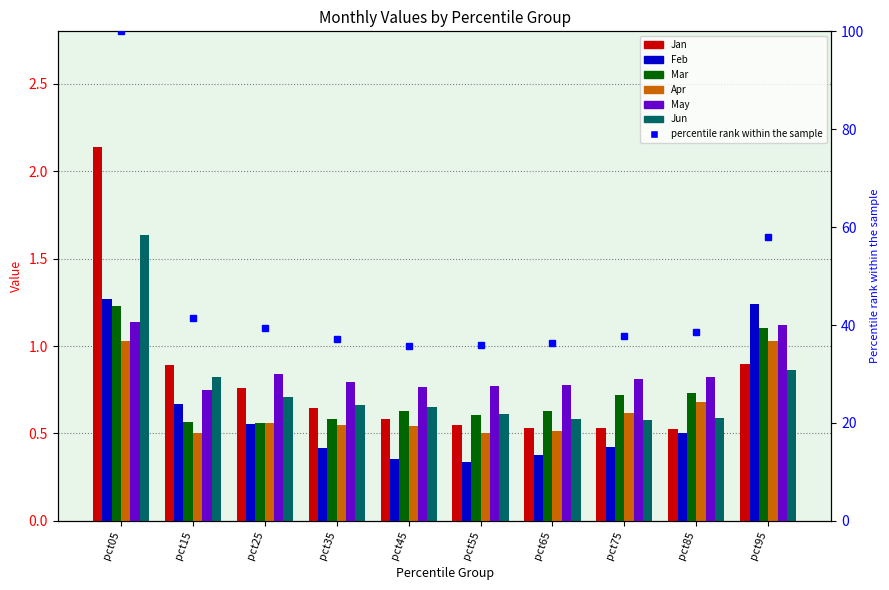

How many groups of bars are there?

10